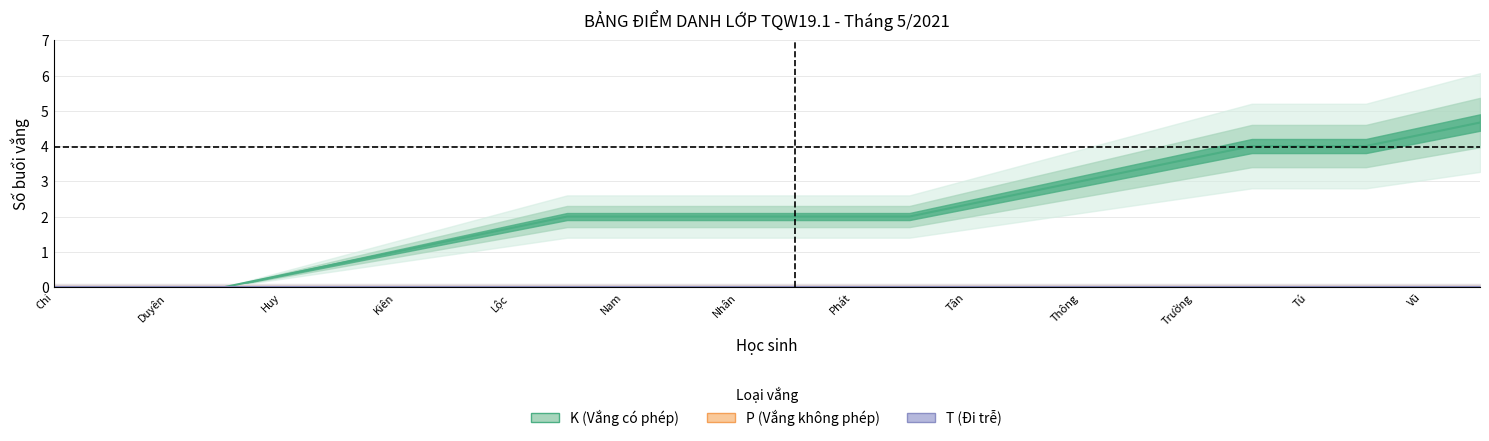

True or false: K (Vắng có phép) has a value of 2.8 at Vũ.

False